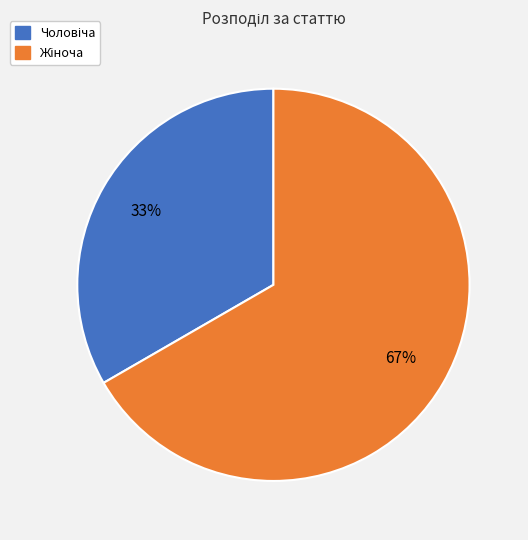

To the nearest percent, what is the average slice percentage?

50%